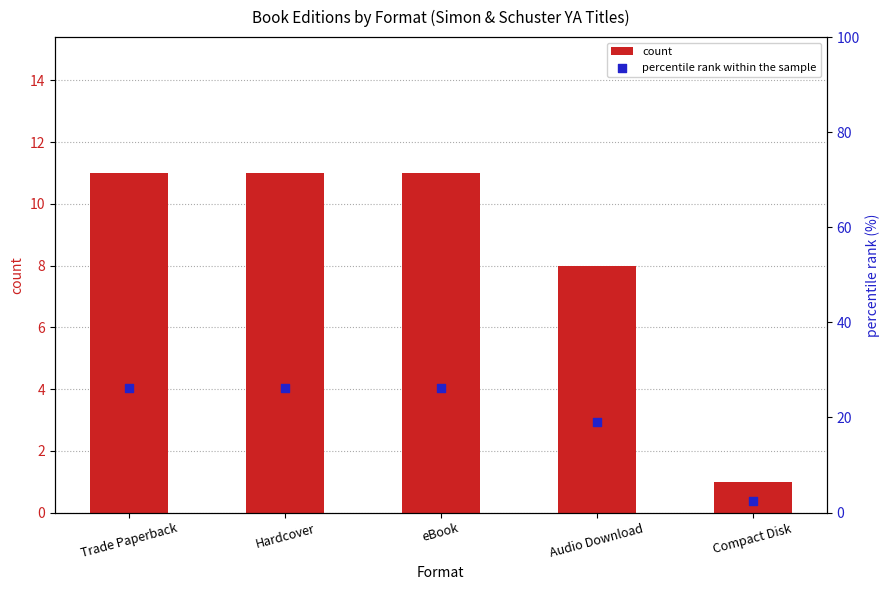

Which series has the largest Y range (max minus min)?

percentile rank within the sample